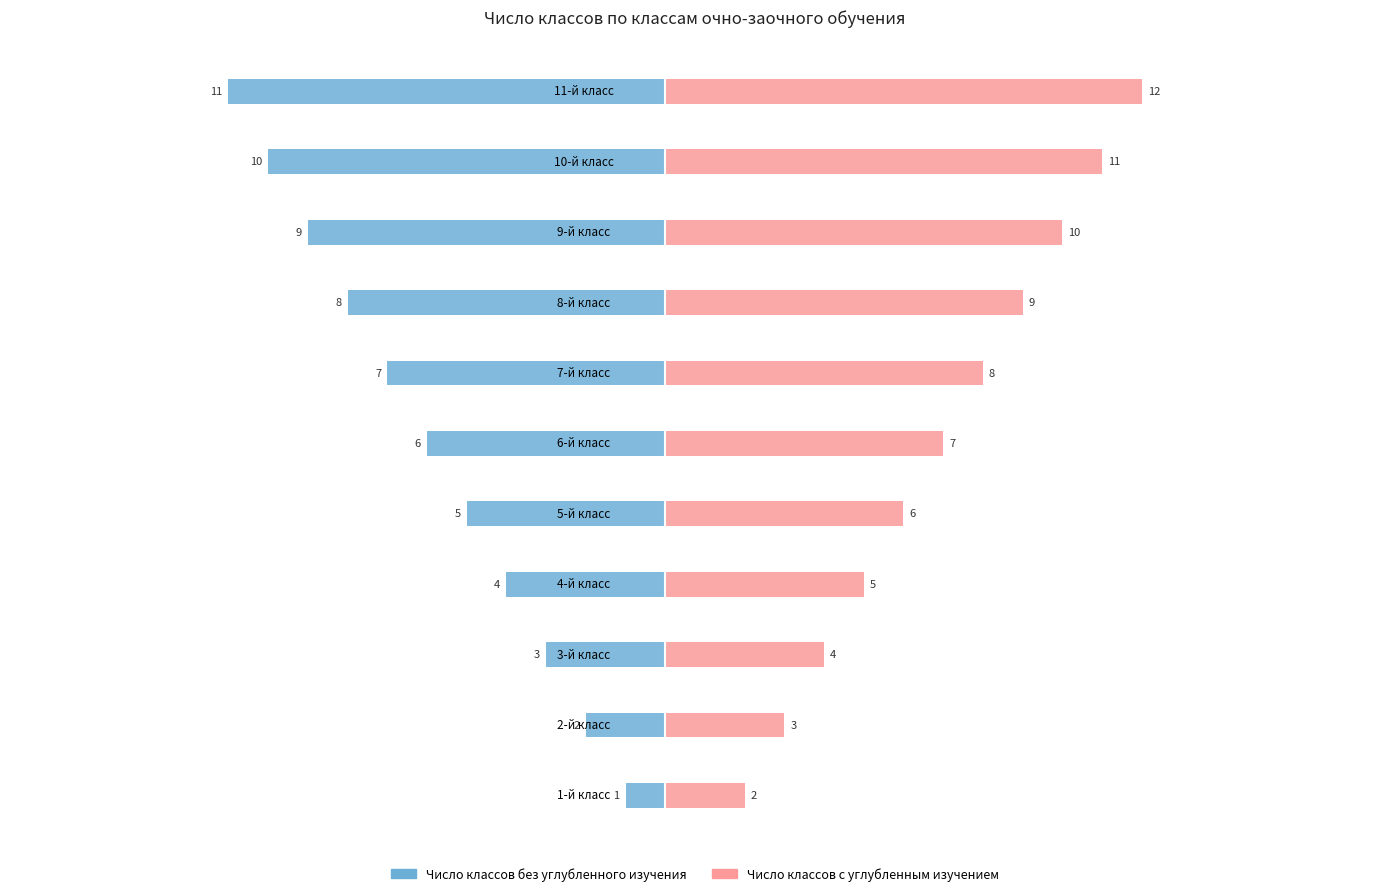

What are all the series names shown in the legend?

Число классов без углубленного изучения, Число классов с углубленным изучением